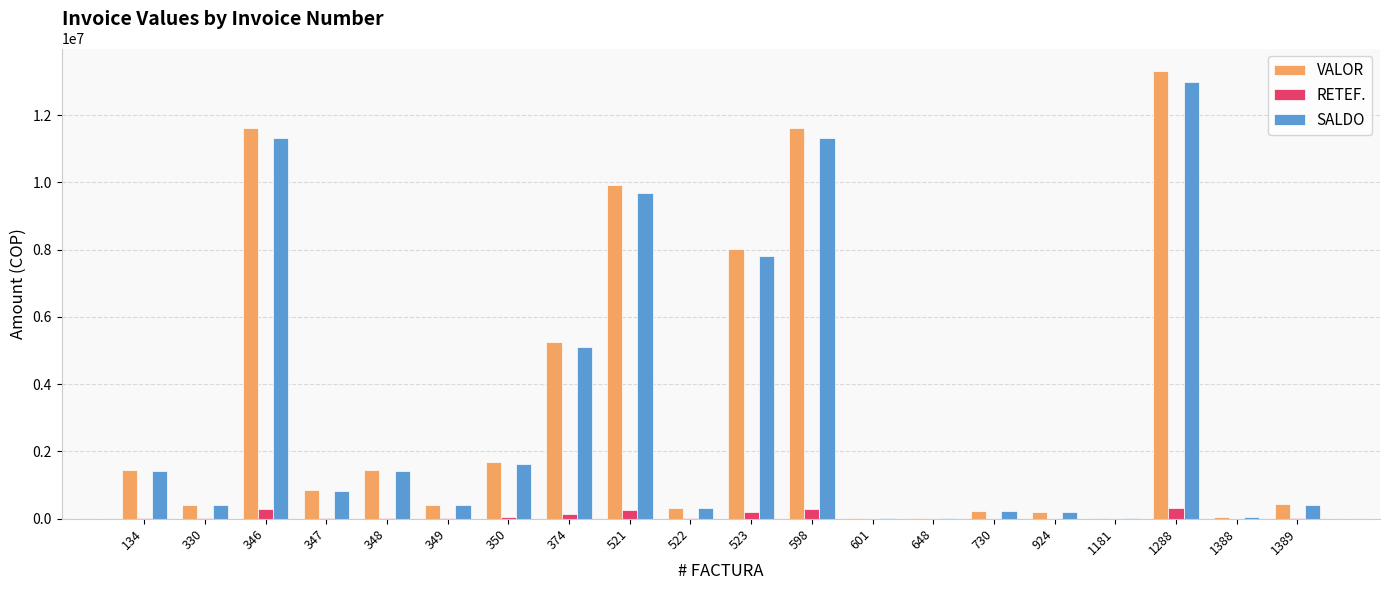

What are all the series names shown in the legend?

VALOR, RETEF., SALDO